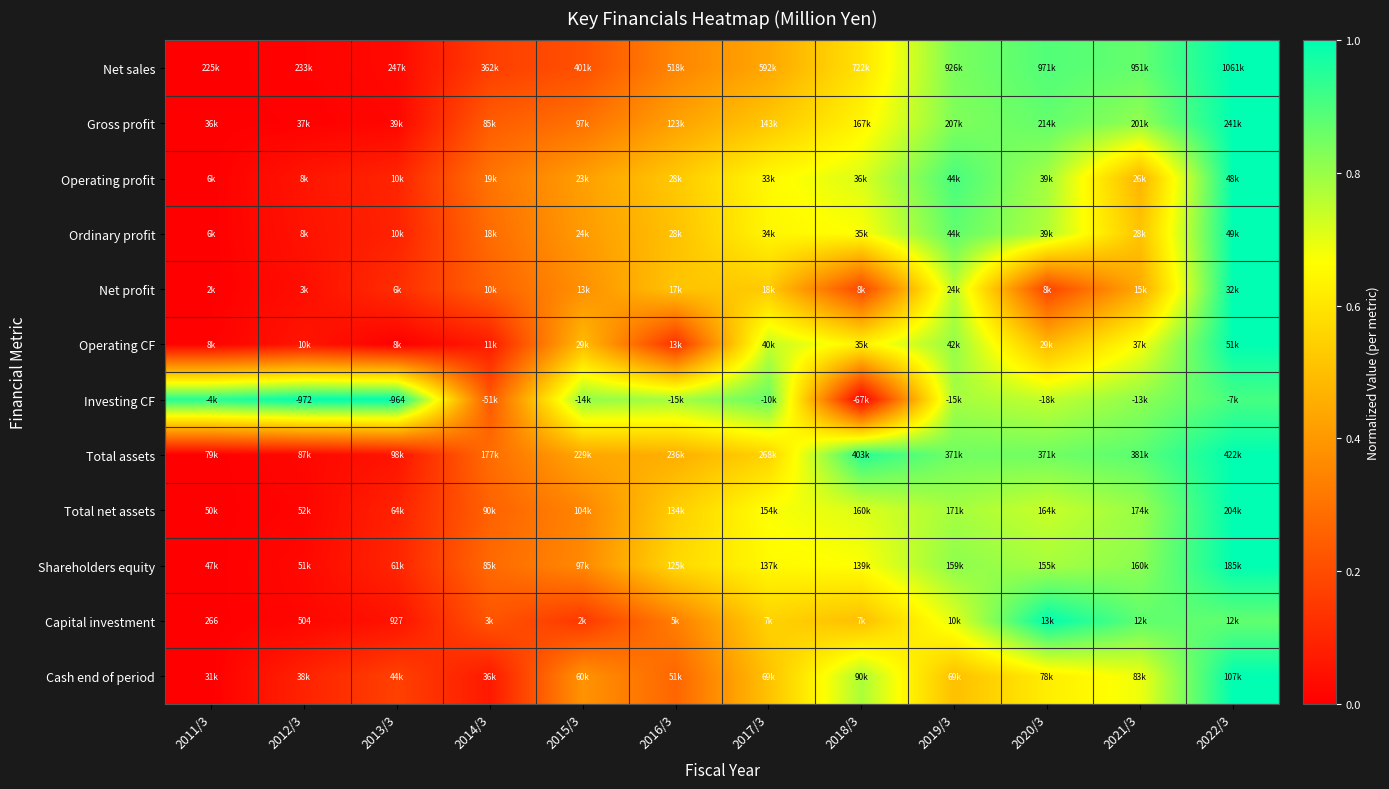

Which series has the widest spread of values?

Net sales